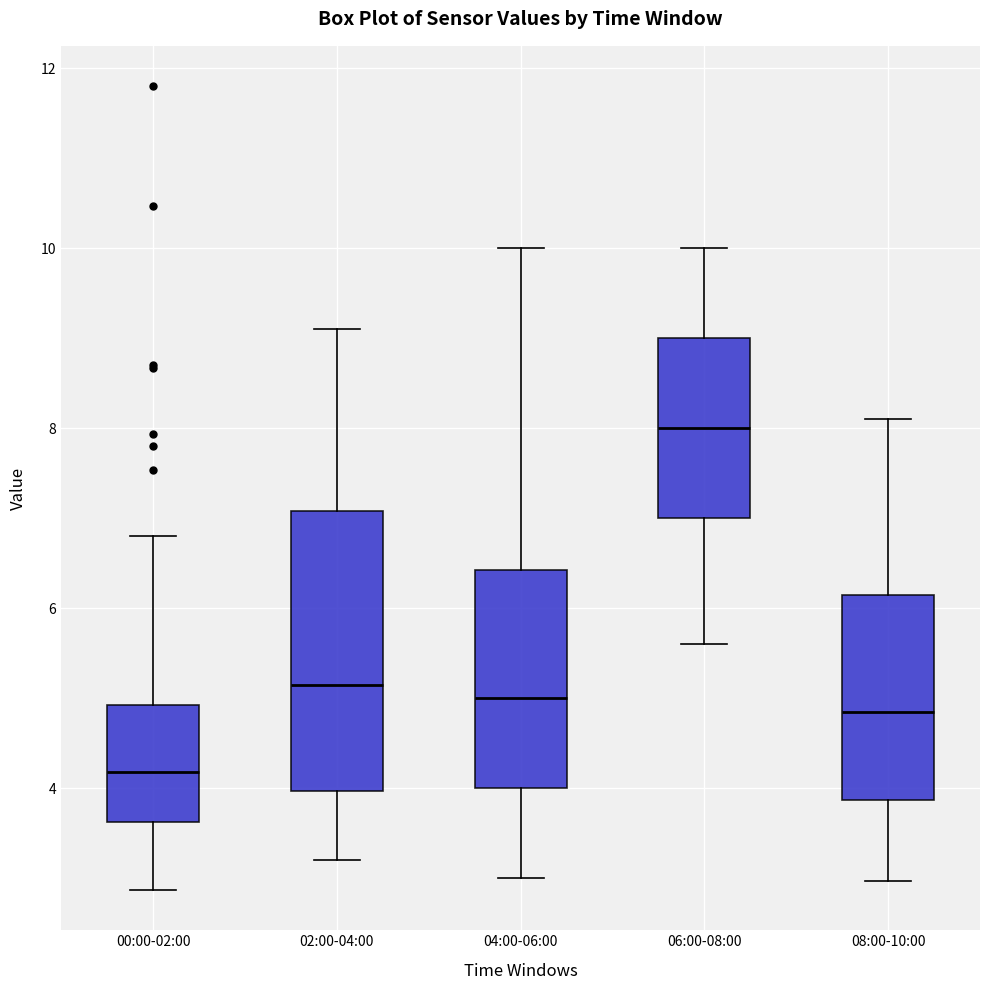

Reading left to right, transcribe this box plot: for each box, give where its median line is, the range the box spans, and where its two whiskers end, as read against the y-axis. The values are not printed on the chart, so give them approximately, as read against the axis.

00:00-02:00: median 4.2, box 3.6 to 5.0, whiskers 2.8 to 6.8
02:00-04:00: median 5.2, box 4.0 to 7.0, whiskers 3.2 to 9.2
04:00-06:00: median 5.0, box 4.0 to 6.4, whiskers 3.0 to 10.0
06:00-08:00: median 8.0, box 7.0 to 9.0, whiskers 5.6 to 10.0
08:00-10:00: median 4.8, box 3.8 to 6.2, whiskers 3.0 to 8.2